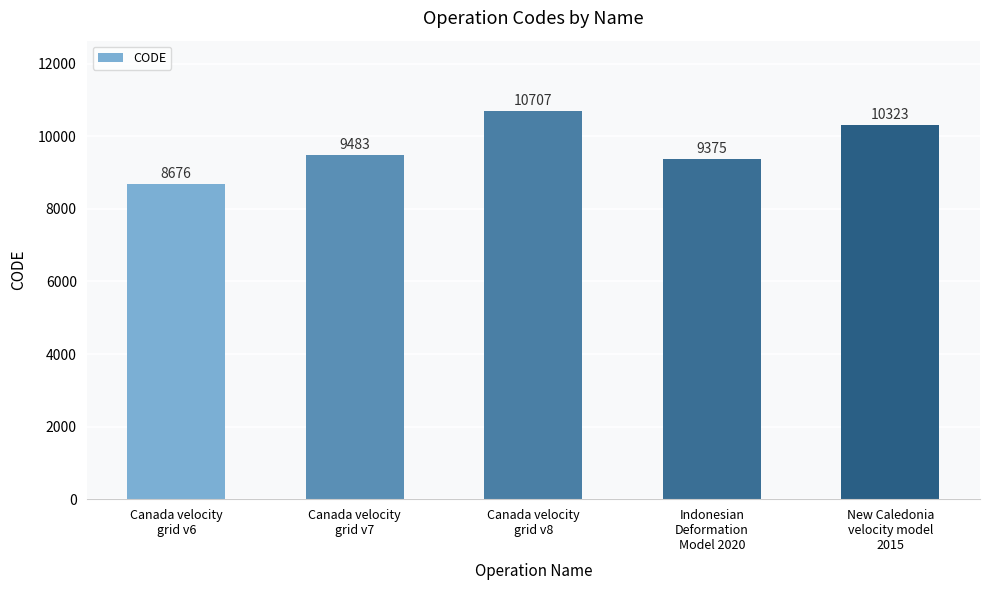

Approximately how many times larger is the value at Canada velocity
grid v8 compared to Canada velocity
grid v6?

1.2